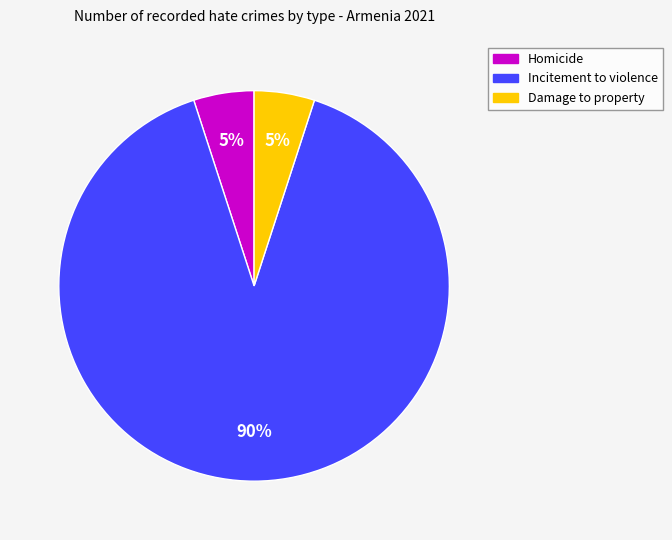

To the nearest percent, what is the average slice percentage?

33%